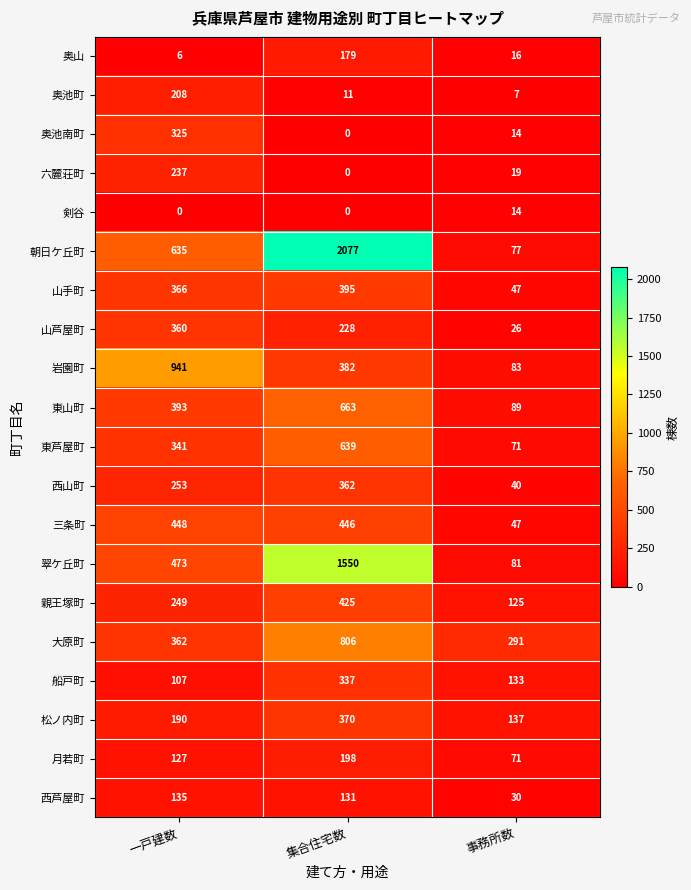

At which category is the sum across all series the highest?

集合住宅数